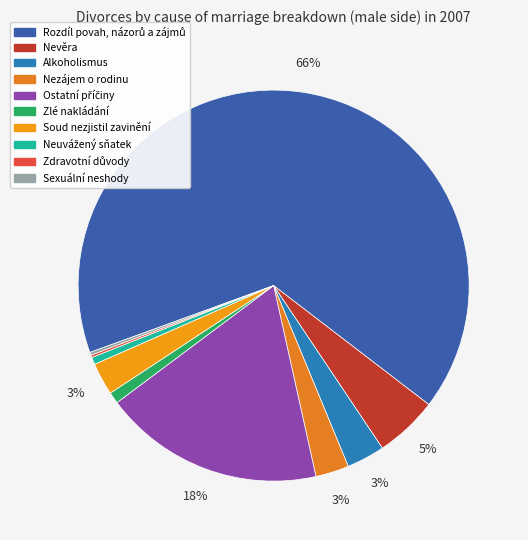

True or false: Neuvážený sňatek accounts for 1% of the total.

True